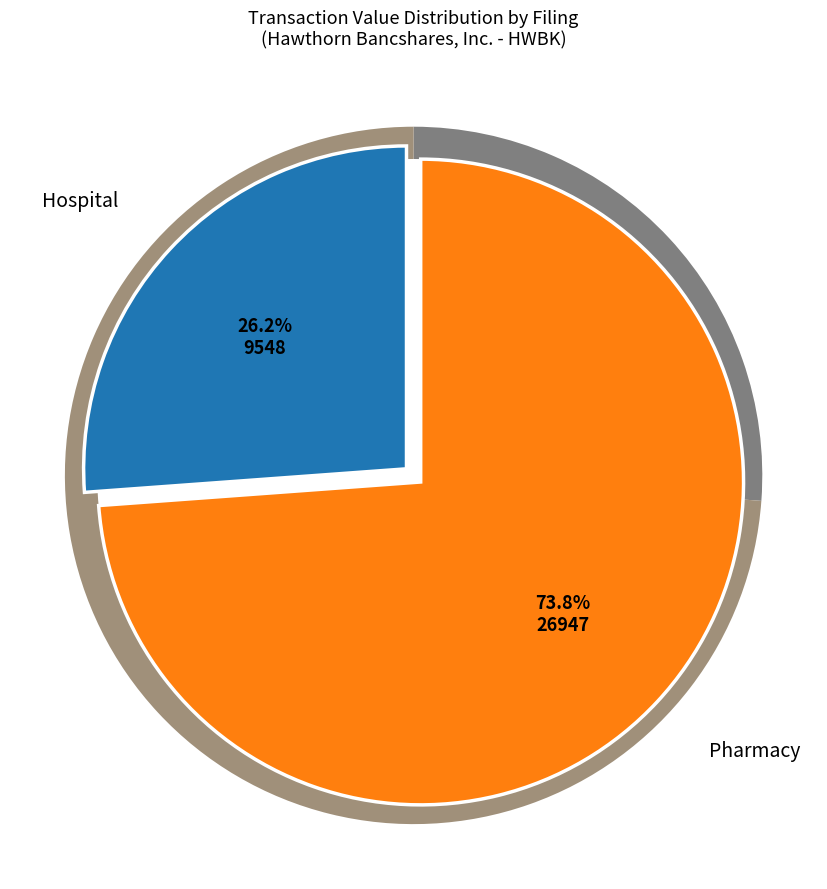

Approximately how many times larger is the value at wf-form4_165463487507416.xml compared to wk-form4_1714588551.xml?

2.8